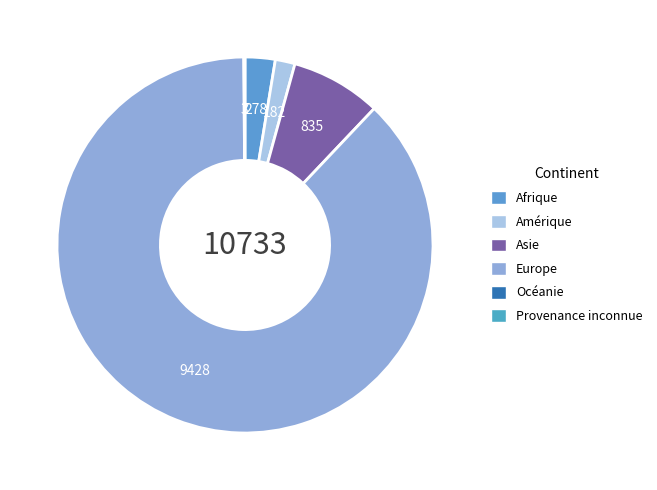

To the nearest percent, what is the difference between the Océanie and Europe slice percentages?

88%